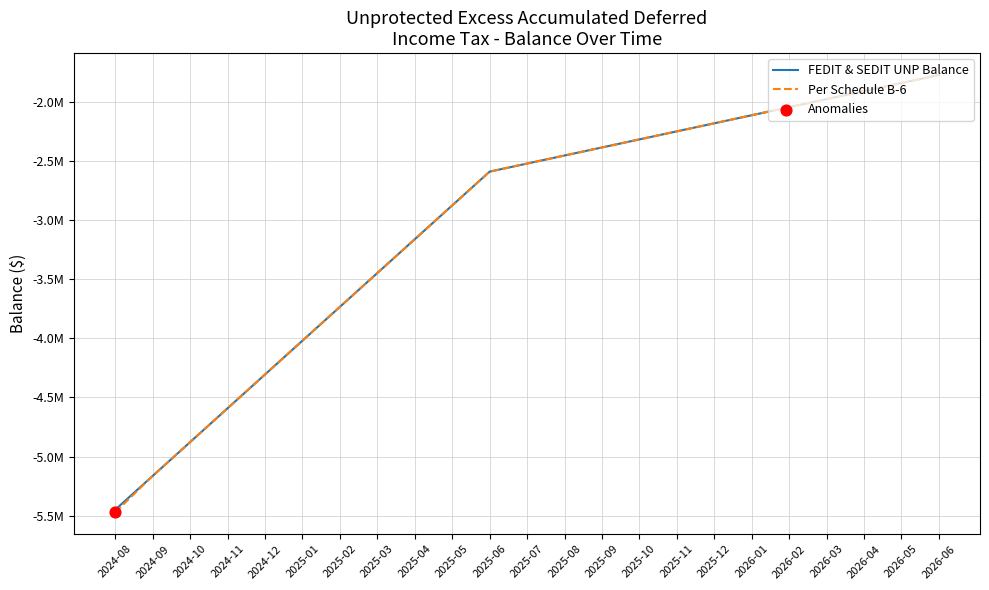

Is this an area chart (filled region under the line)?

No